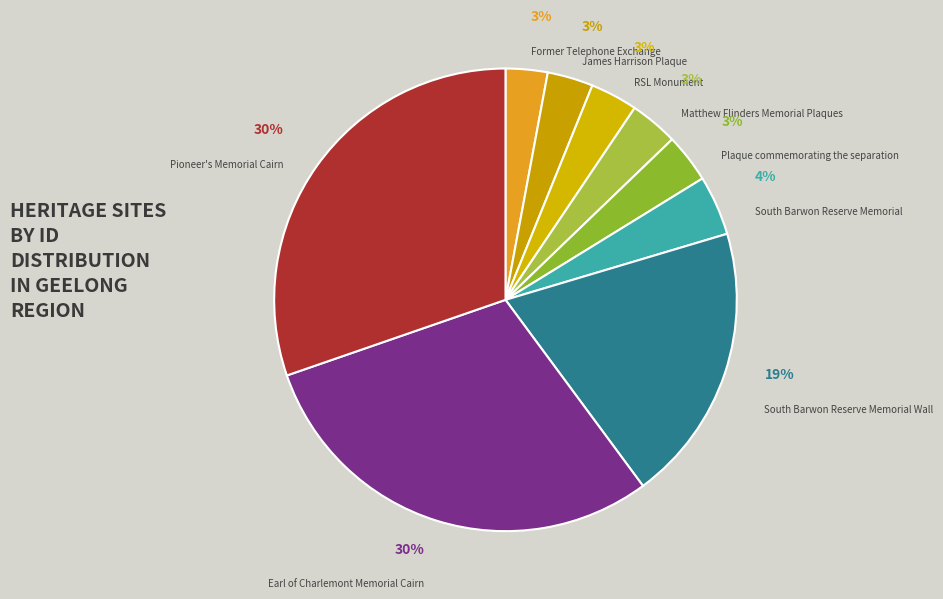

To the nearest percent, what is the average slice percentage?

11%